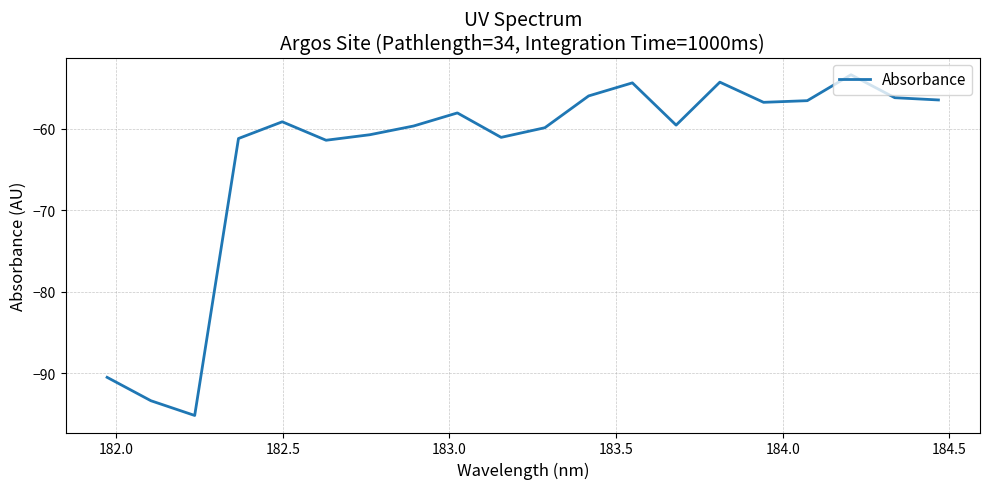

What is the minimum value shown in the chart?

-95.2